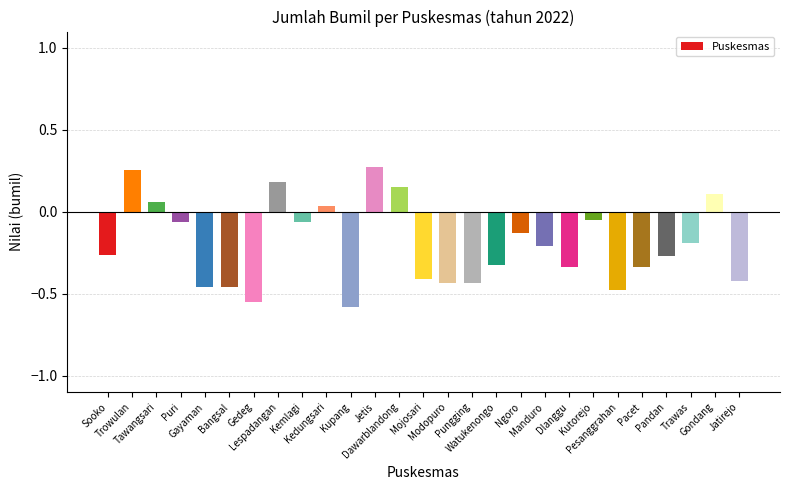

Is it true that the value at Jetis is 0.4?

False